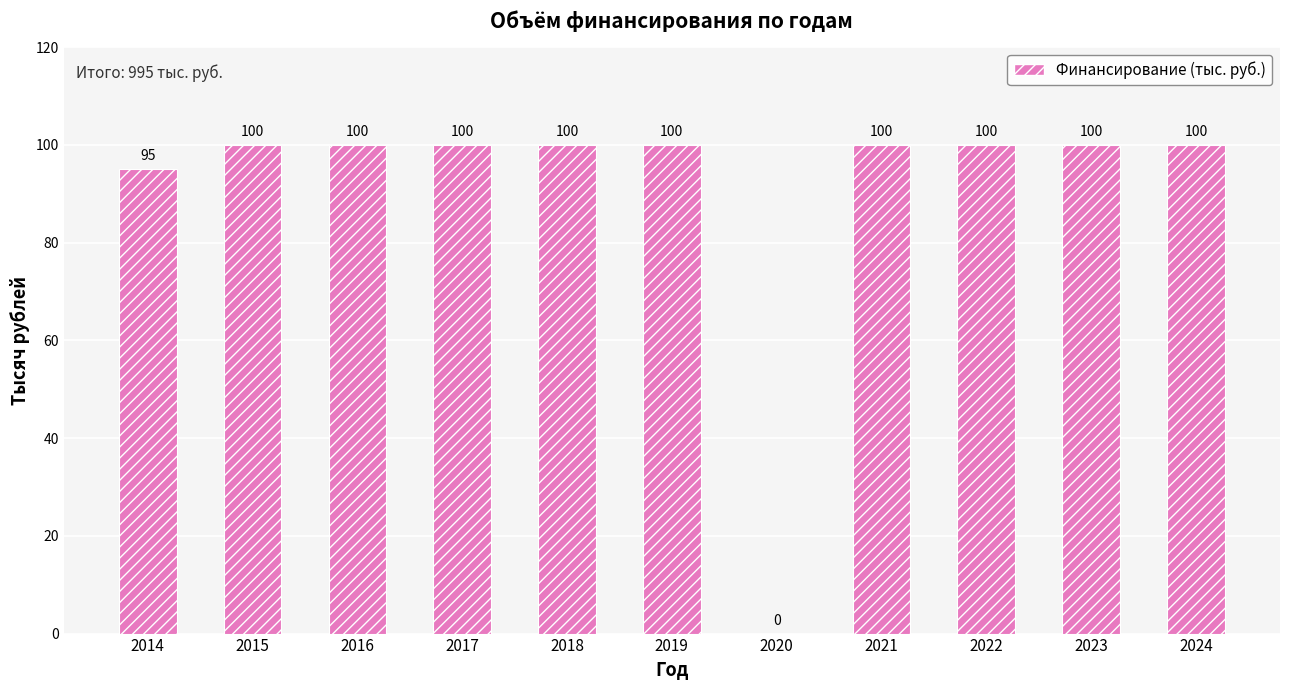

The value at 2016 is 100. True or false?

True